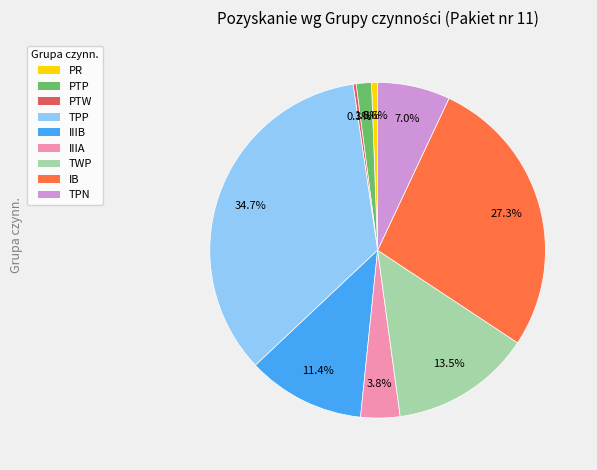

Do TPN and PTP together represent more than half of the pie?

No